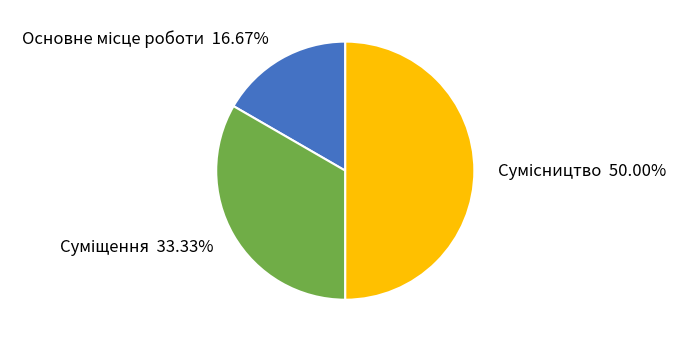

How many segments does this pie chart have?

3